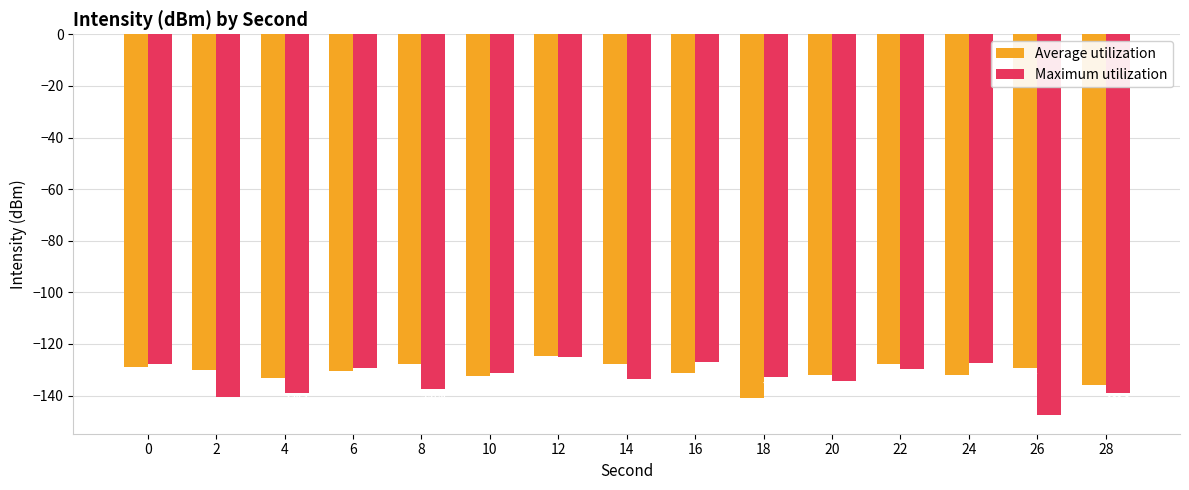

Between 2 and 26, which series saw the biggest shift?

Maximum utilization